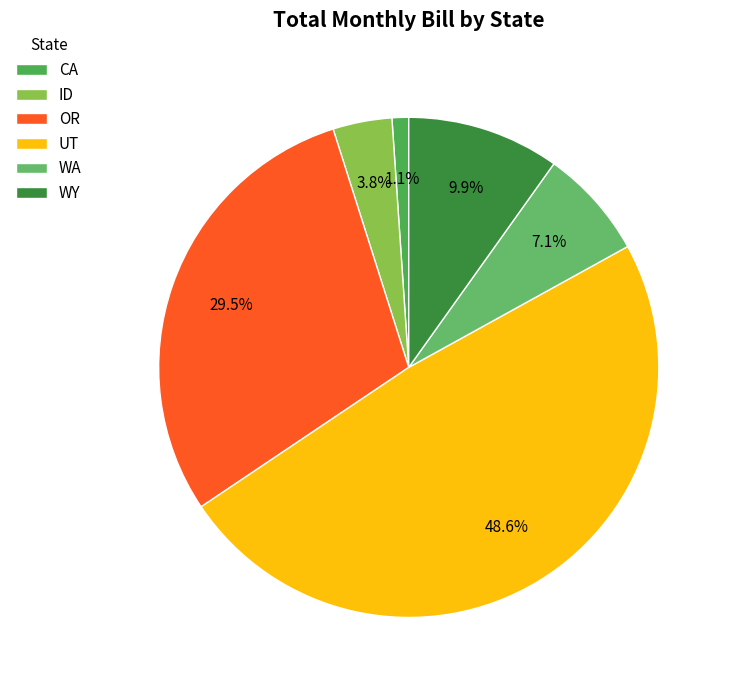

To the nearest percent, what percentage of the pie is UT?

49%